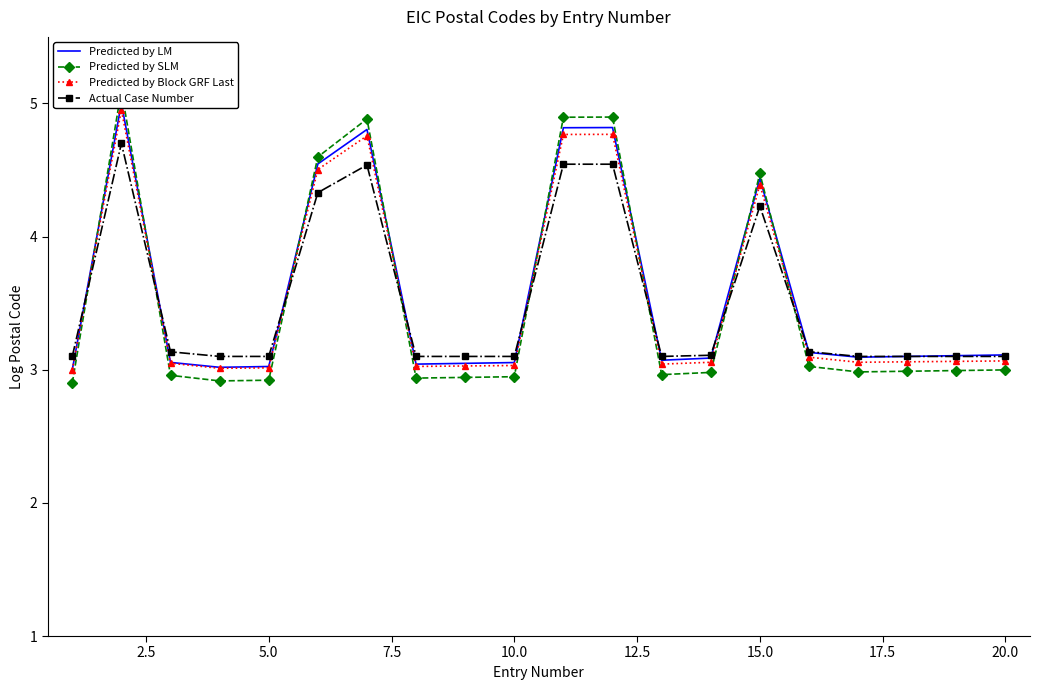

True or false: Predicted by Block GRF Last has more than 0 interior local peaks.

True